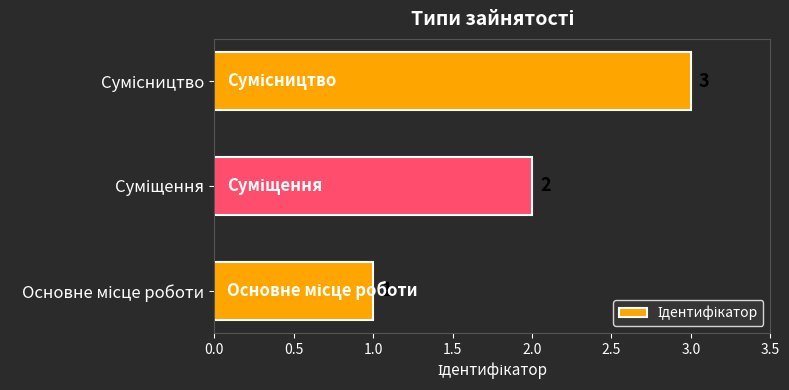

What is the smallest value displayed?

1